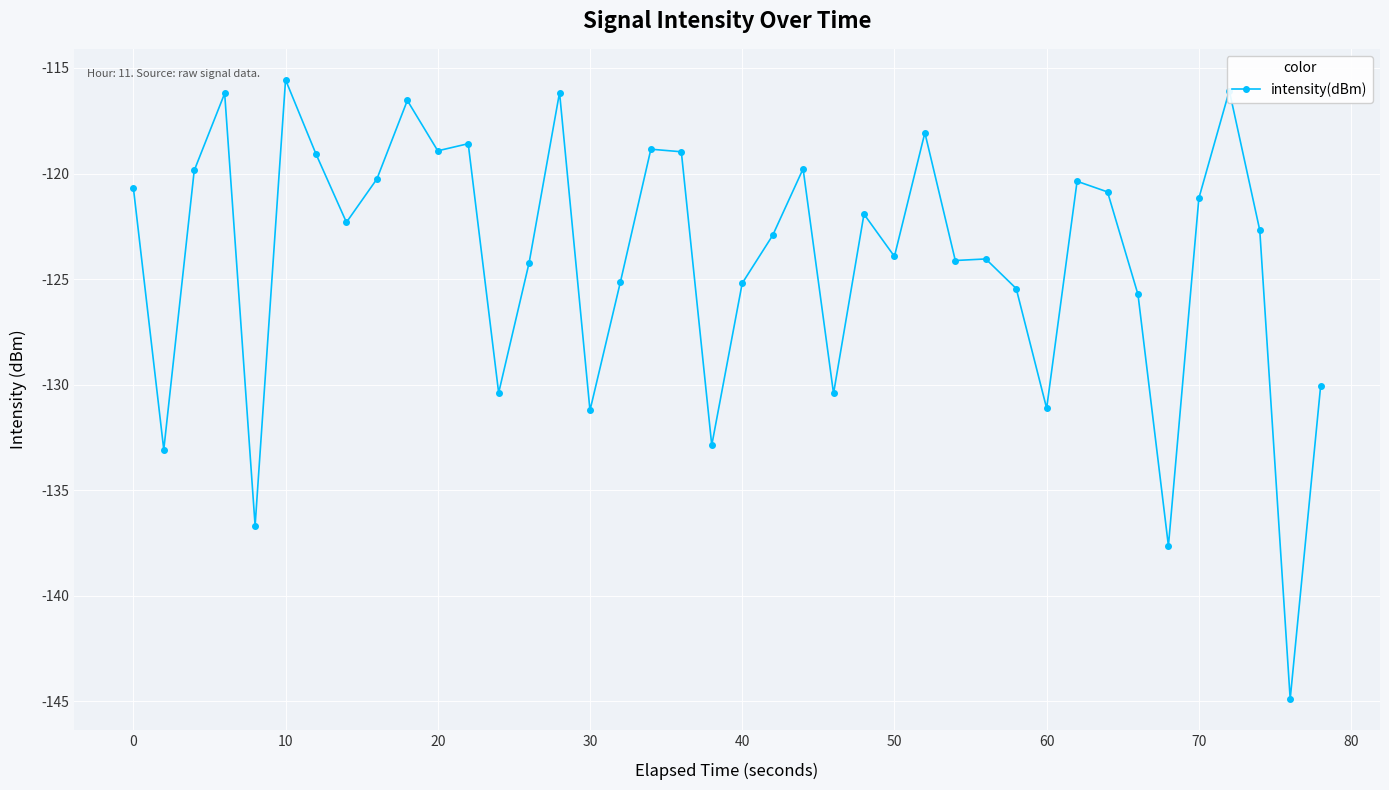

What is the smallest value displayed?

-144.9